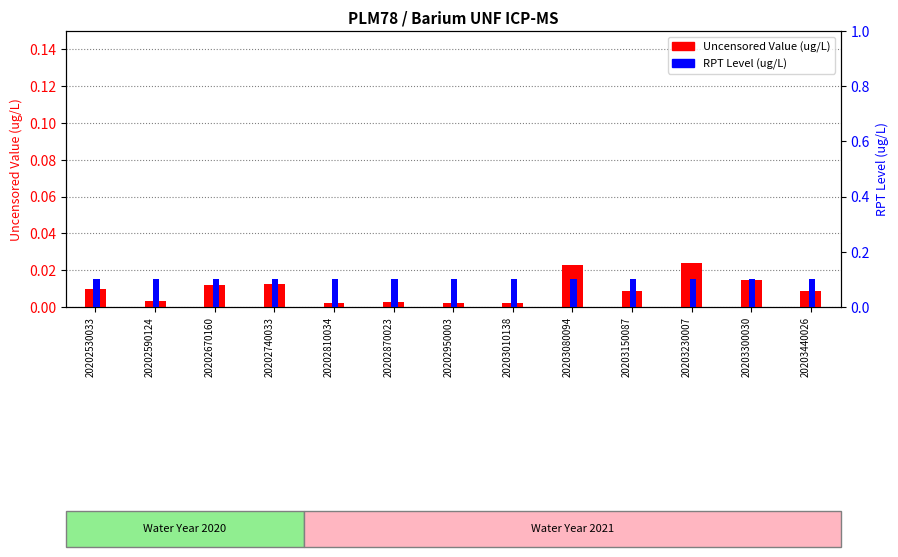

Reading right to left, what are all the values shown in this chart?

Uncensored Value: 20203440026=0.0	20203300030=0.0	20203230007=0.0	20203150087=0.0	20203080094=0.0	20203010138=0.0	20202950003=0.0	20202870023=0.0	20202810034=0.0	20202740033=0.0	20202670160=0.0	20202590124=0.0	20202530033=0.0
RPT Level: 20203440026=0.1	20203300030=0.1	20203230007=0.1	20203150087=0.1	20203080094=0.1	20203010138=0.1	20202950003=0.1	20202870023=0.1	20202810034=0.1	20202740033=0.1	20202670160=0.1	20202590124=0.1	20202530033=0.1